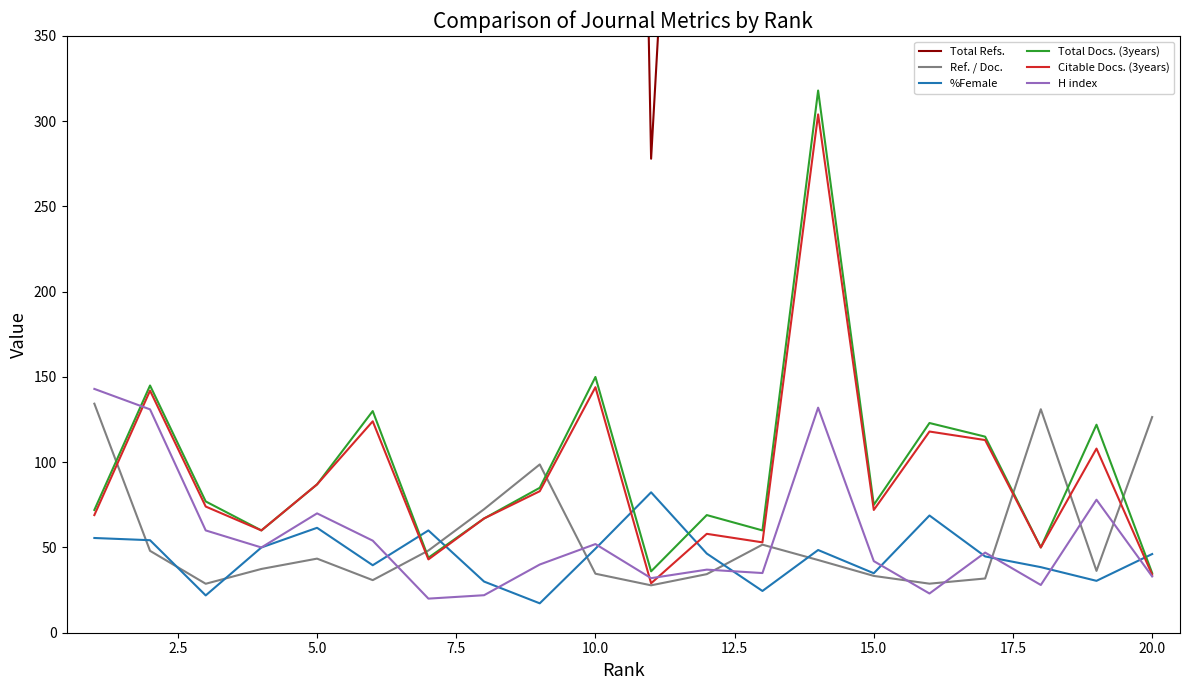

What is the minimum value for Ref. / Doc.?

27.8